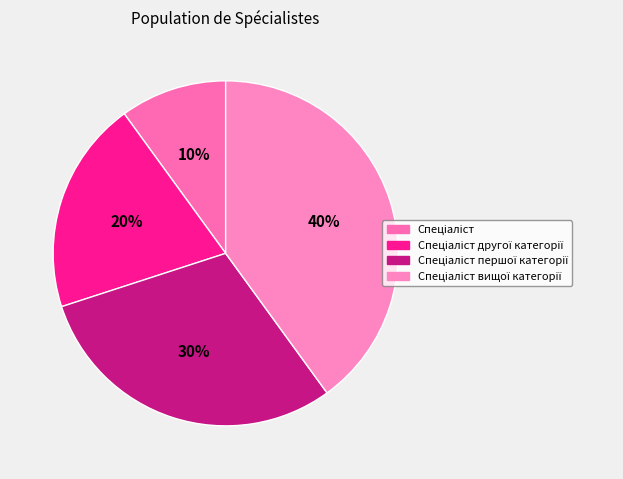

How many slices are in this pie chart?

4